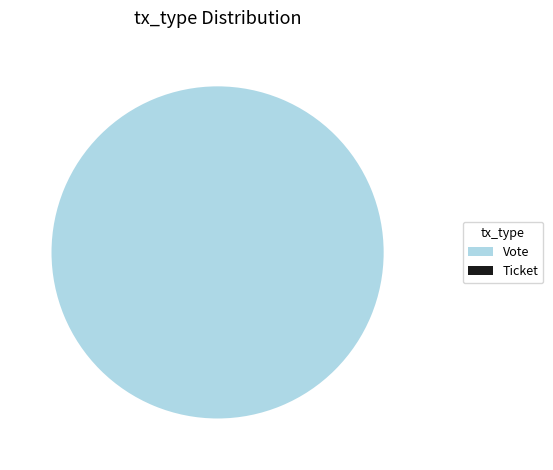

What is the change in value from Vote to Ticket?

-1